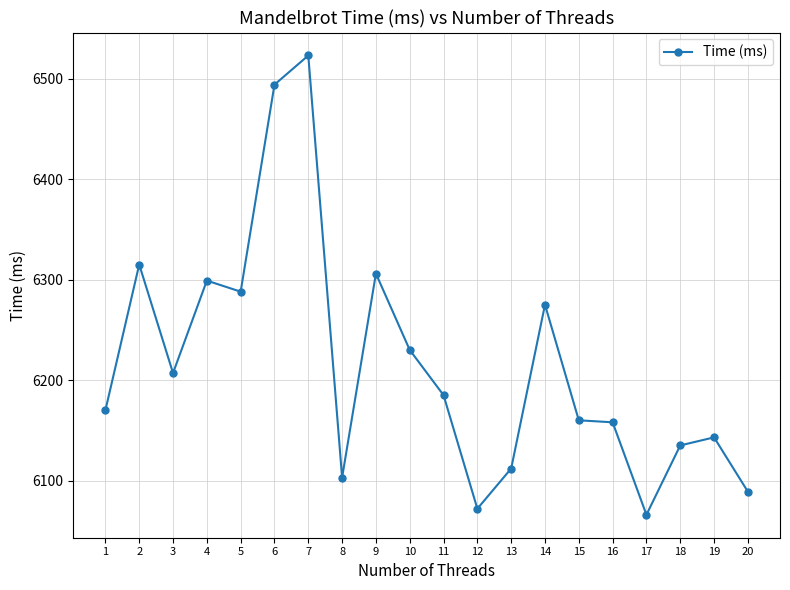

What is the difference between the values at 12 and 16?

86